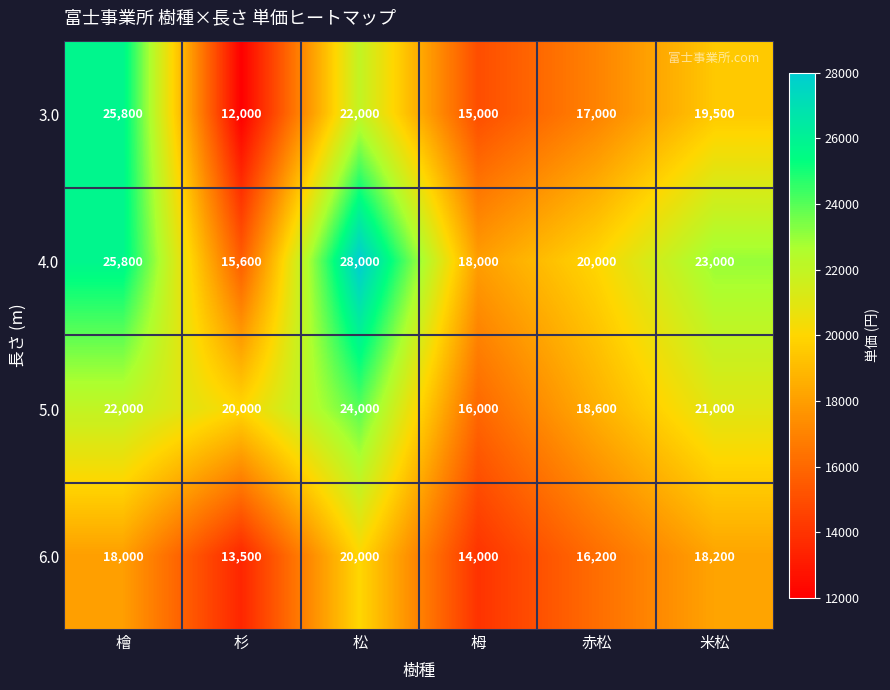

What is the approximate value of 4.0 at 杉?

15600